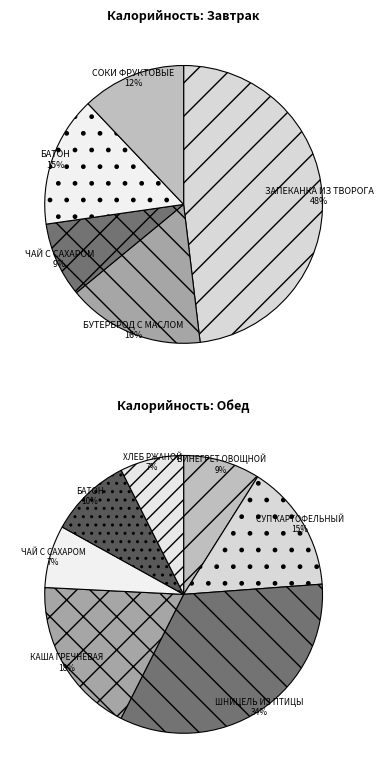

Between ВИНЕГРЕТ ОВОЩНОЙ and СУП КАРТОФЕЛЬНЫЙ, which is larger?

СУП КАРТОФЕЛЬНЫЙ